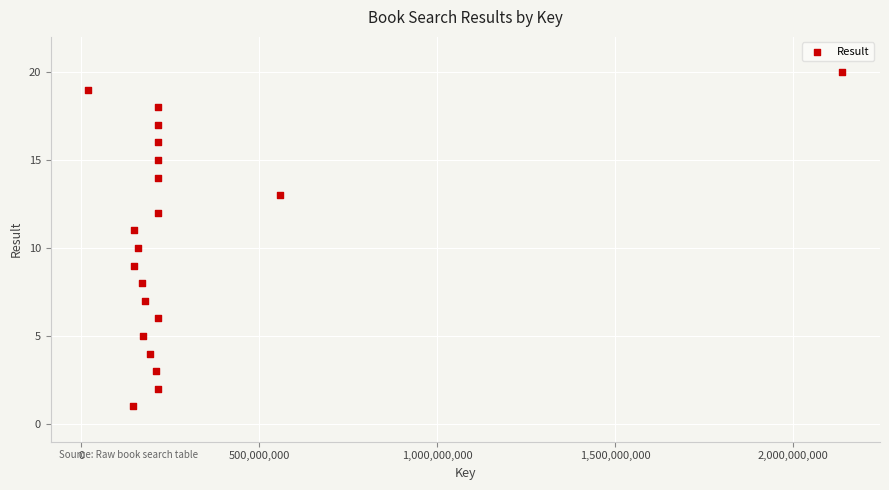

What is the range of X values (max minus min)?

2118393486